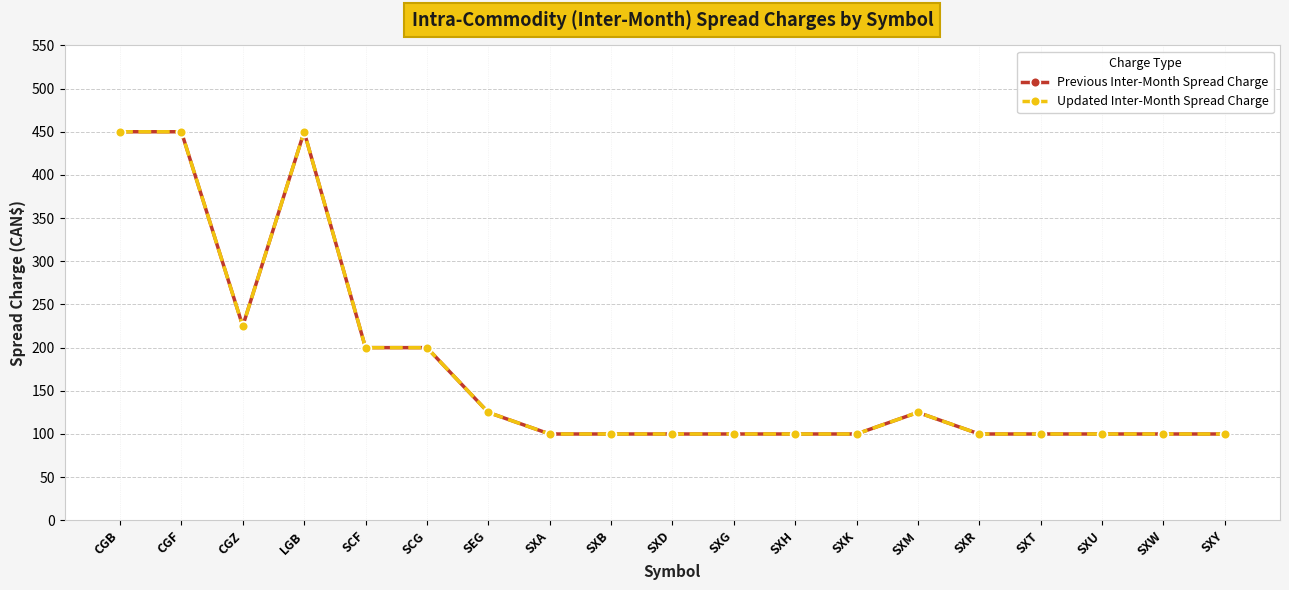

Rank the series at CGZ from highest to lowest value.

Previous Inter-Month Spread Charge, Updated Inter-Month Spread Charge